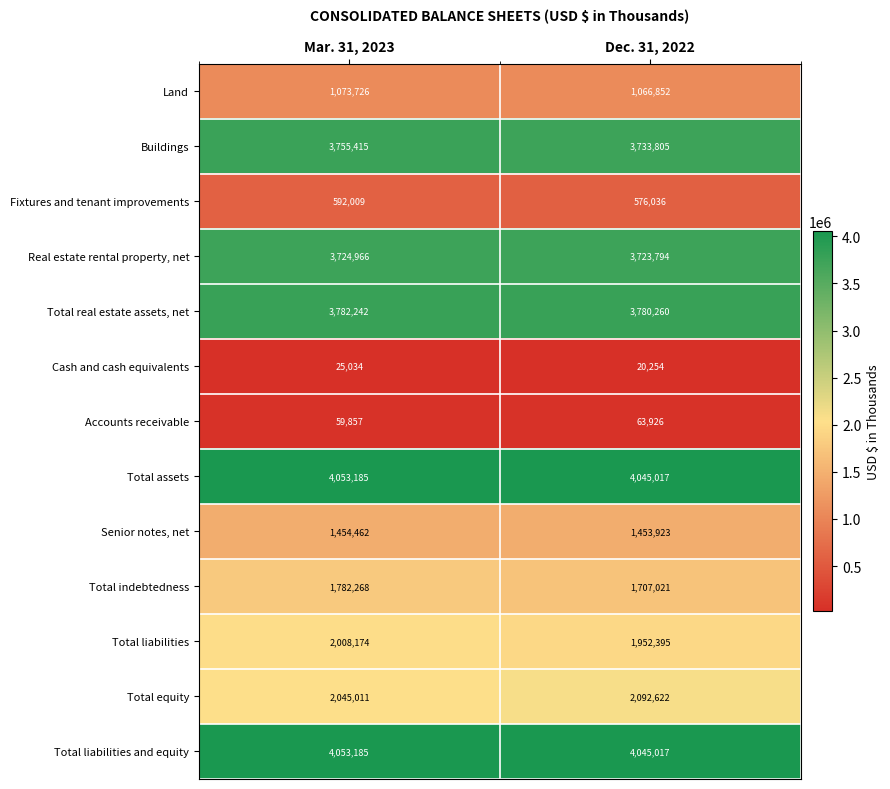

How many series are shown in this chart?

13